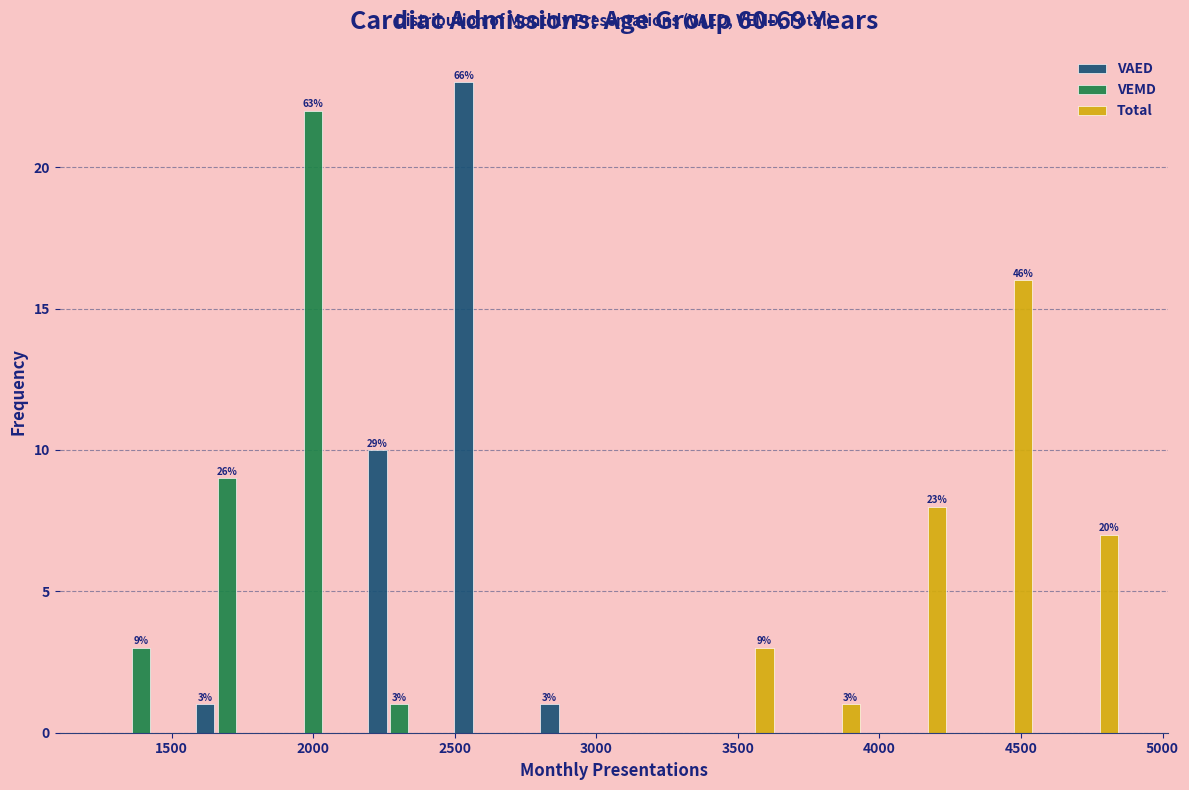

In the Total series, which range on the x-axis has the tallest bar?

4300 to 4600